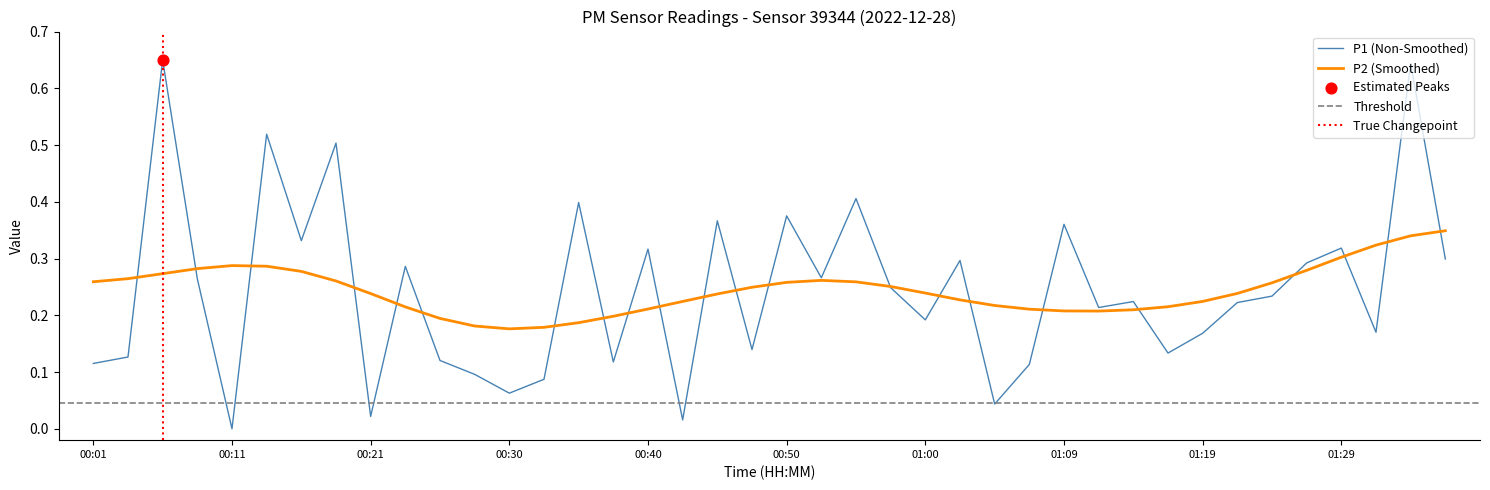

Which has a higher value, 01:09 or 00:38?

01:09